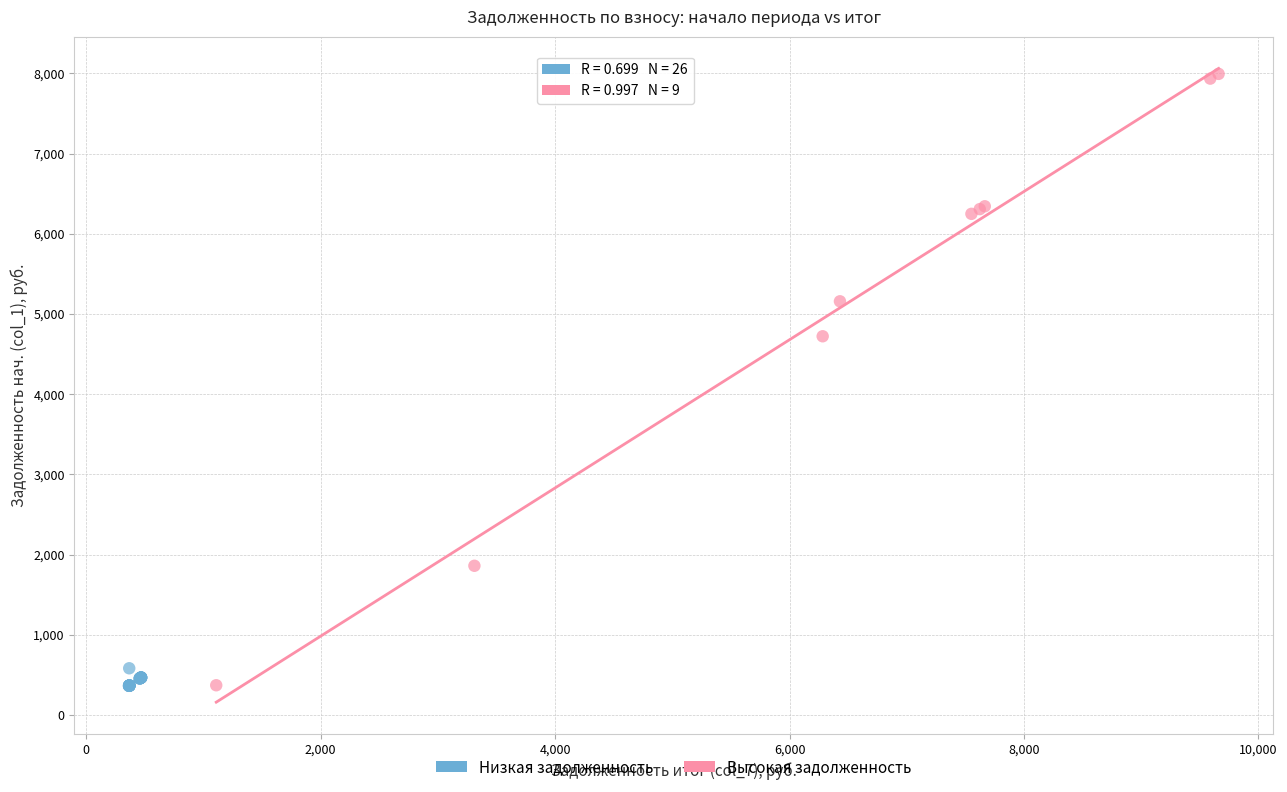

Which series has the largest Y range (max minus min)?

Высокая задолженность